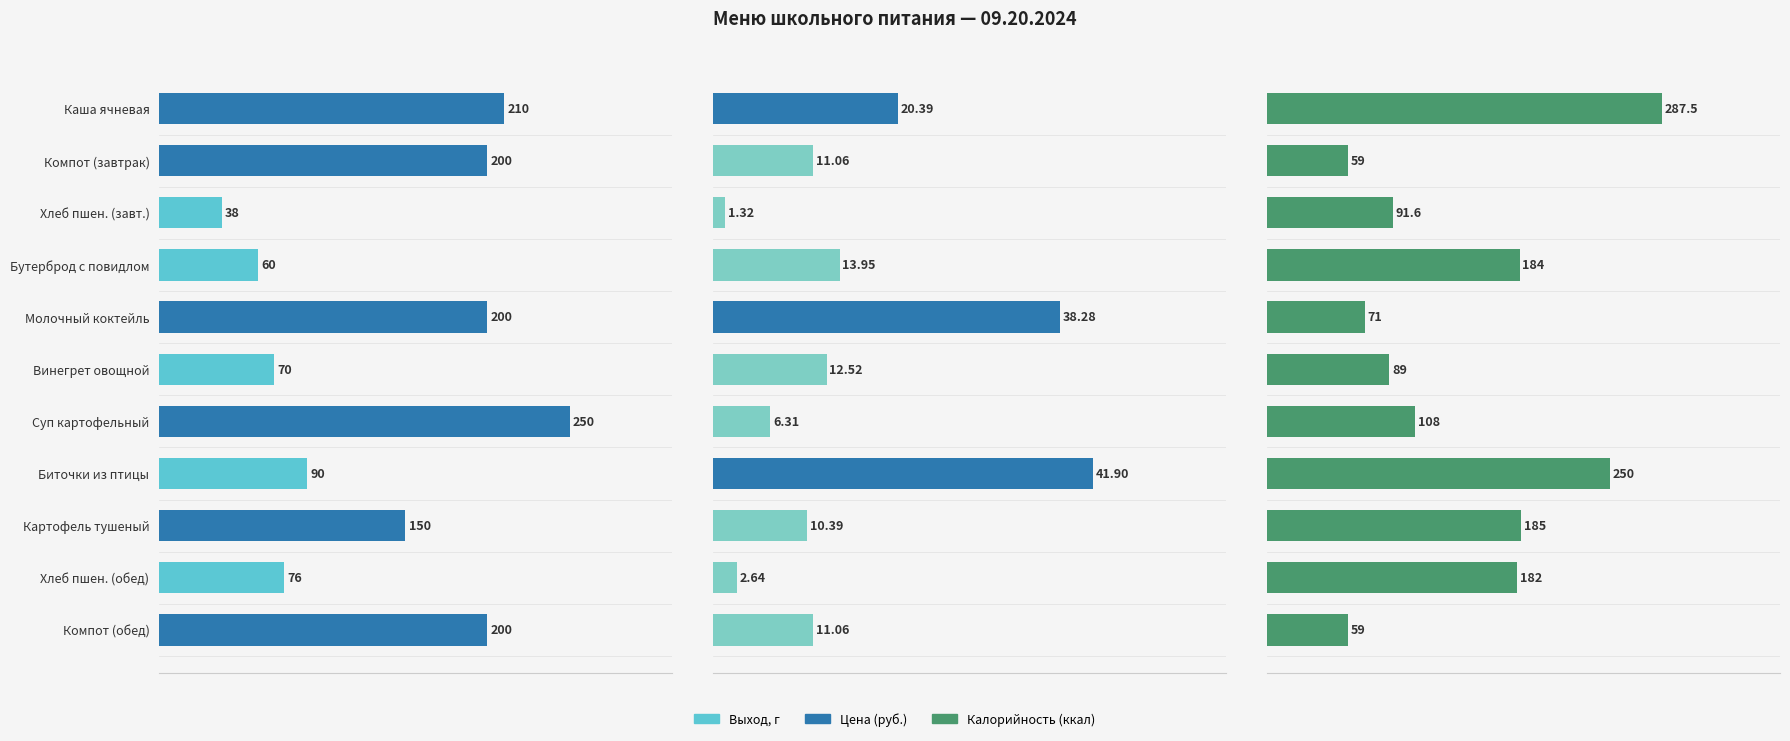

How many data points in Калорийность are less than 108?

5